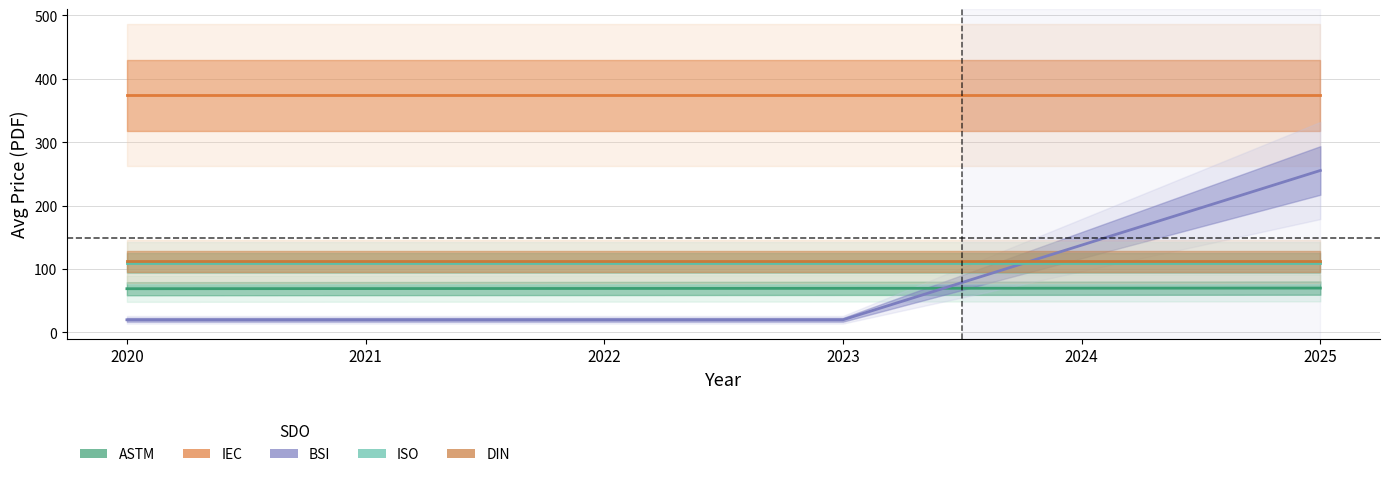

True or false: IEC and BSI cross at least once.

False